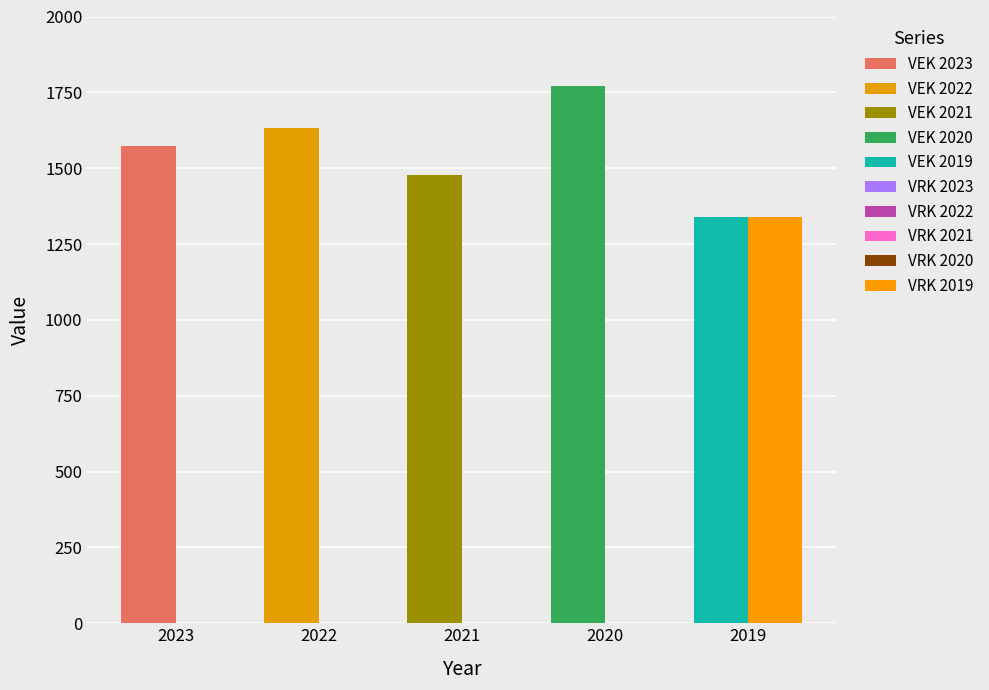

List the series in order of their overall mean, lowest first.

VRK, VEK